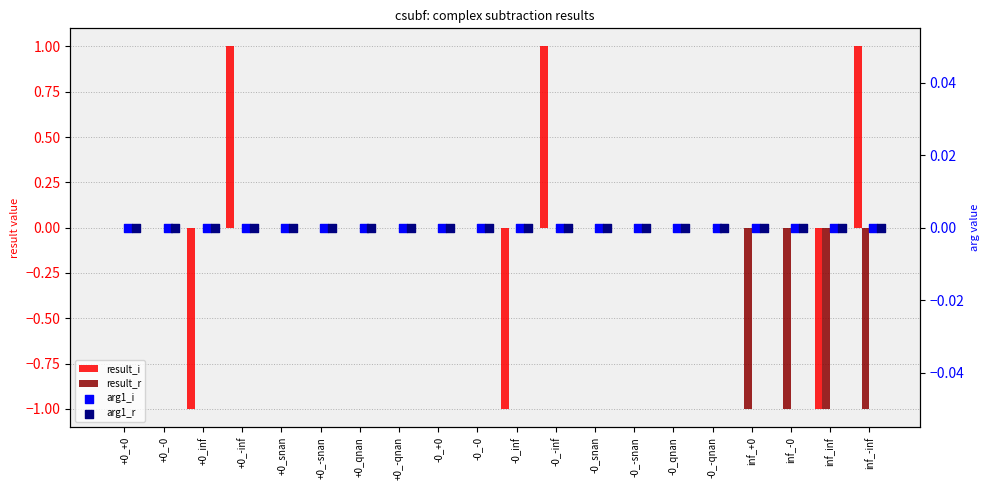

What are all the series names shown in the legend?

result_i, result_r, arg1_i, arg1_r